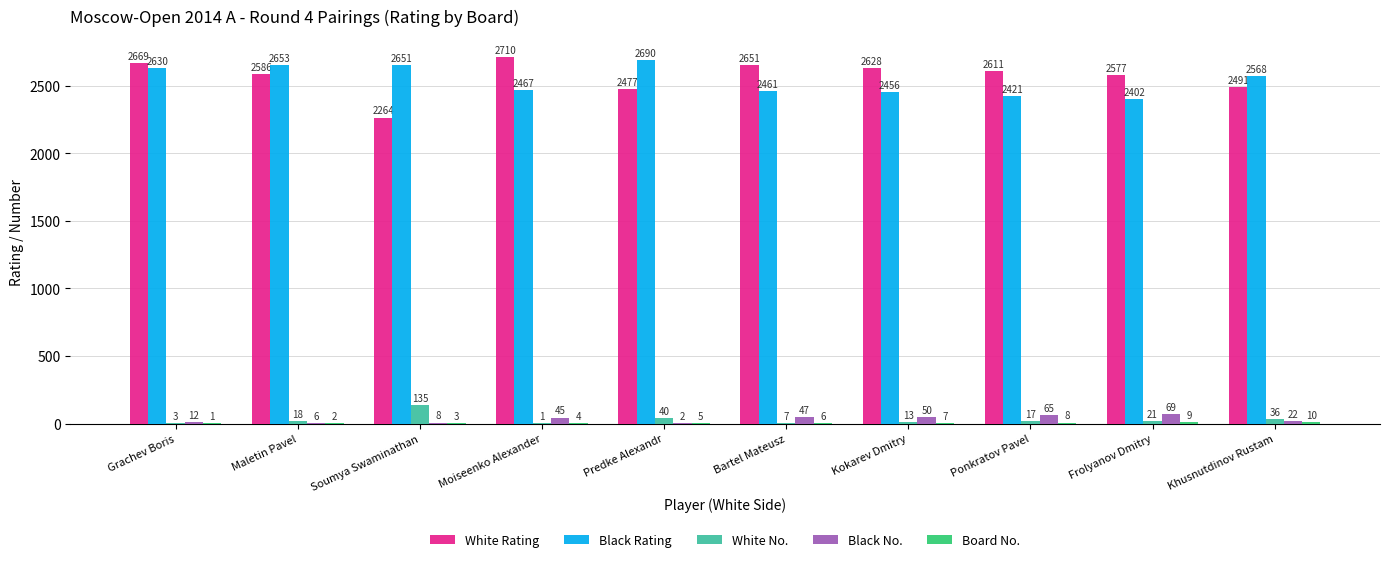

How many groups of bars are there?

10